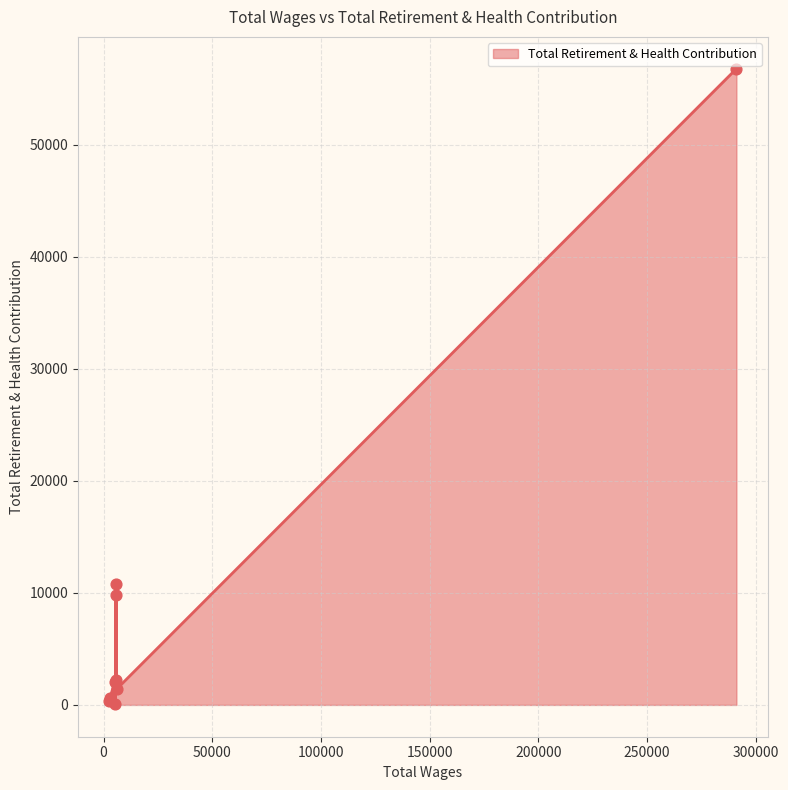

What is the difference between the maximum and minimum values?

56725